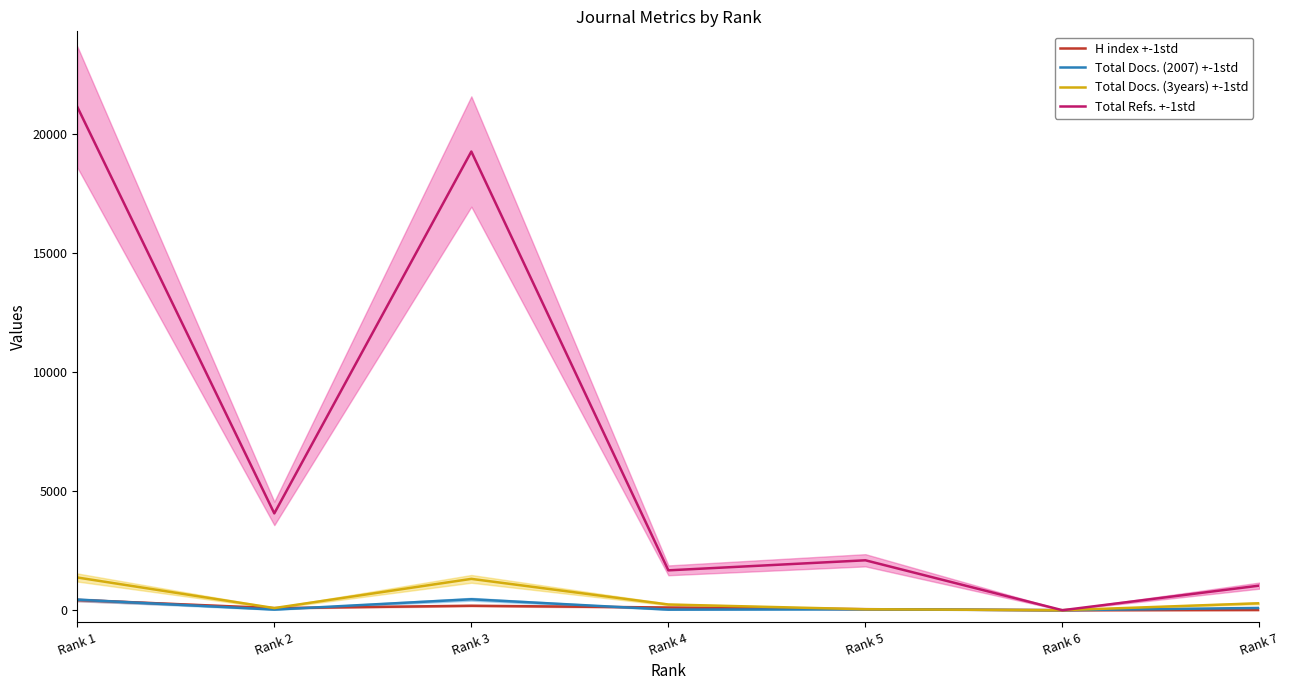

Is it true that Total Docs. (2007) +-1std equals 0 at Rank 6?

True